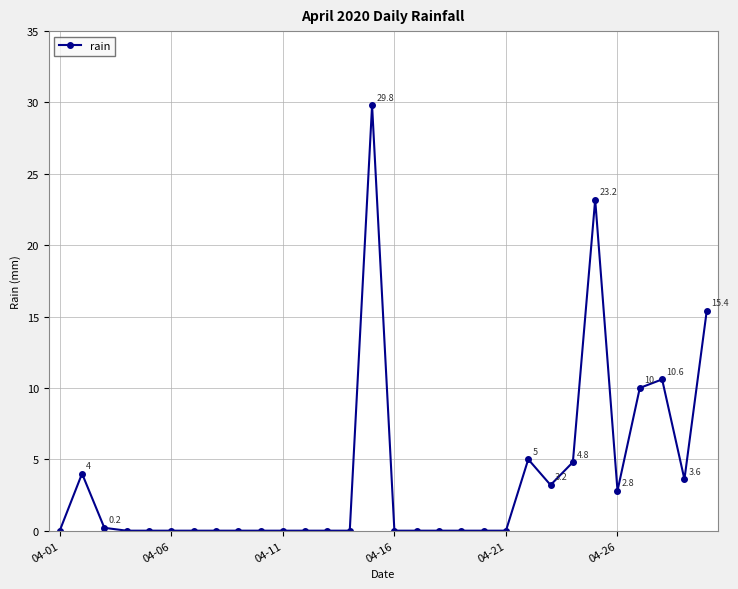

What is the maximum value shown in the chart?

29.8